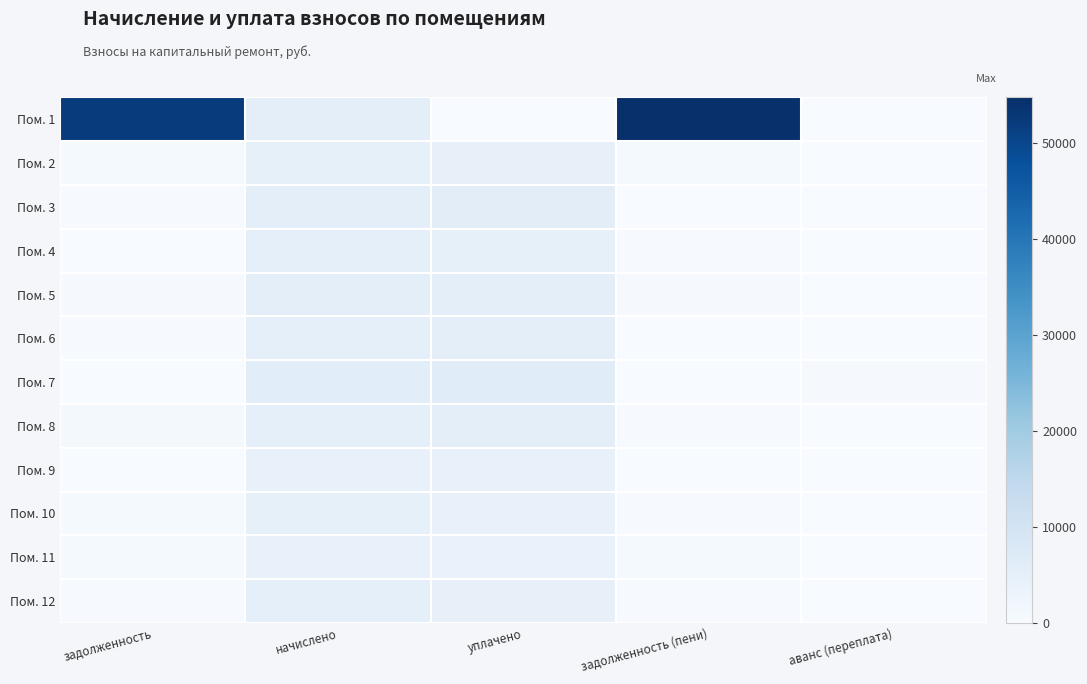

What is the total value across all series at задолженность?

57332.1